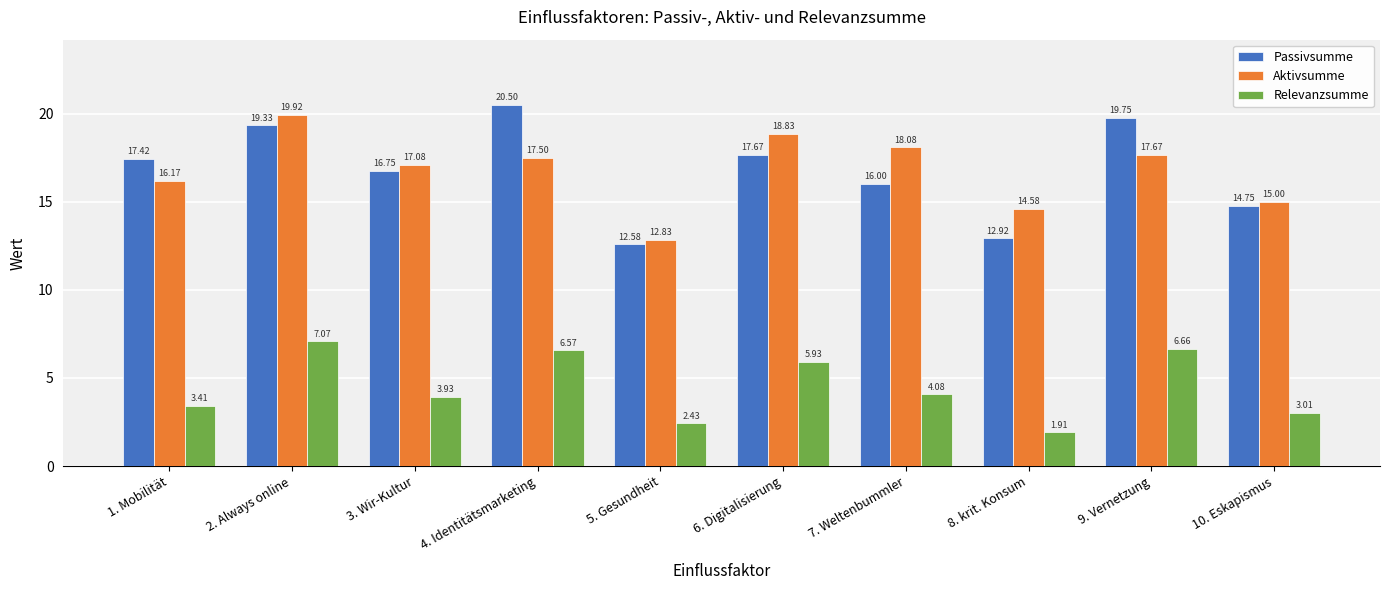

Which series changed the most between 3. Wir-Kultur and 10. Eskapismus?

Aktivsumme